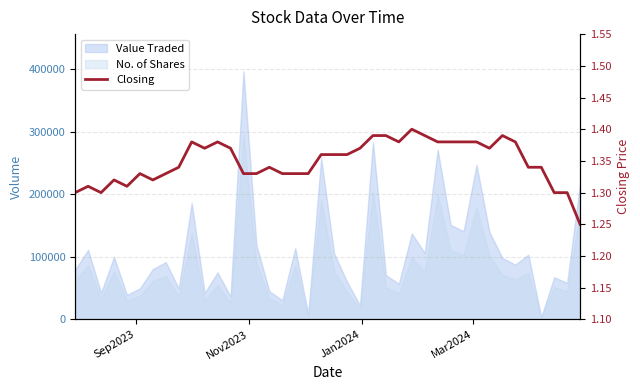

What is the value of the 19th point from the left?

1.3